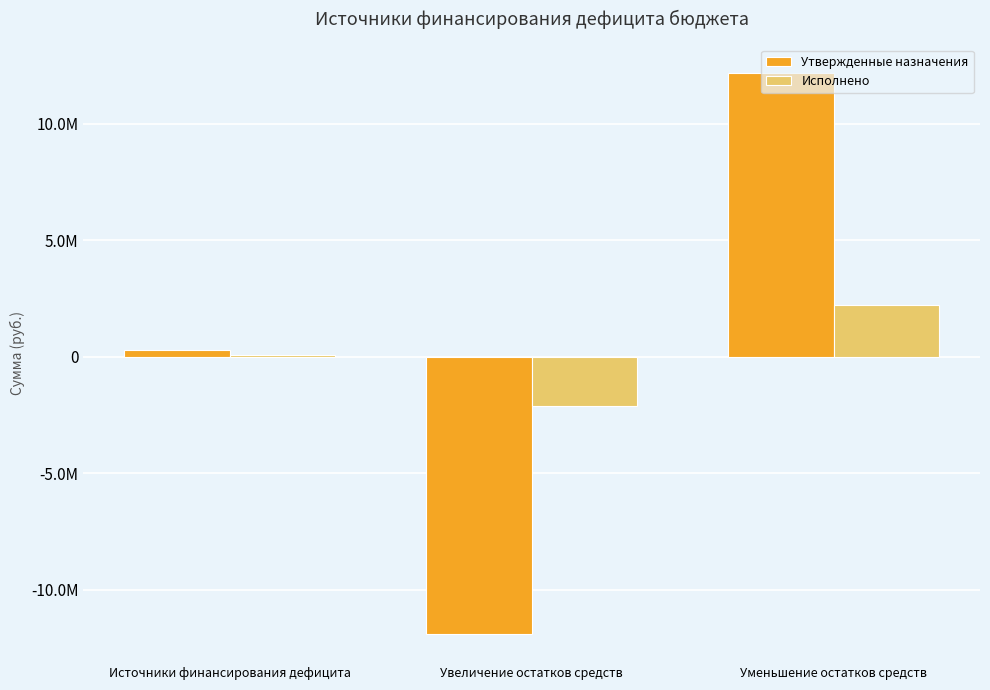

What are all the series names shown in the legend?

Утвержденные назначения, Исполнено